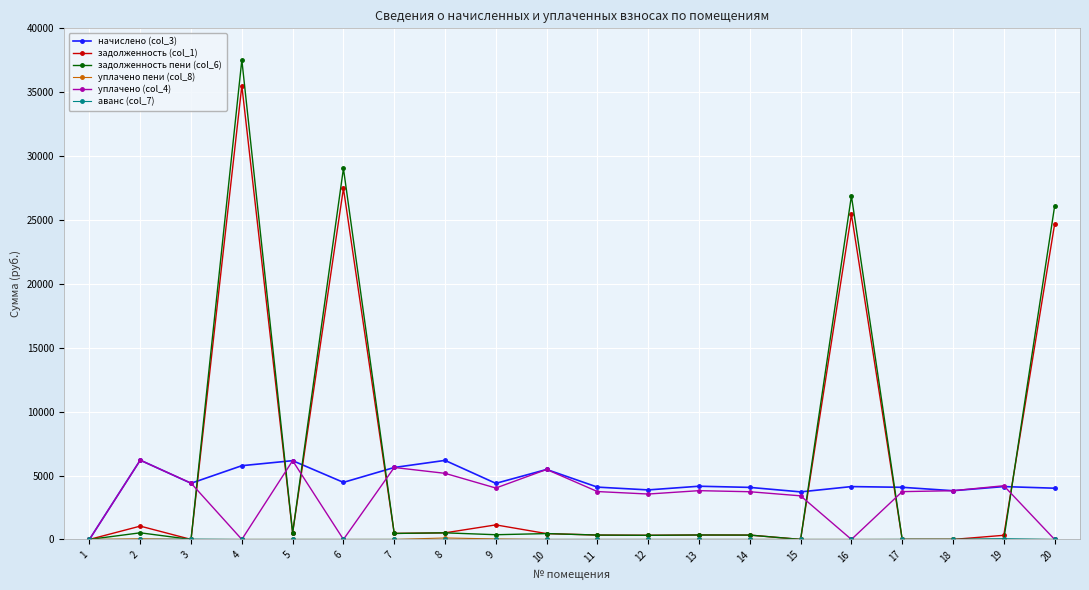

How many distinct data groups are displayed?

6